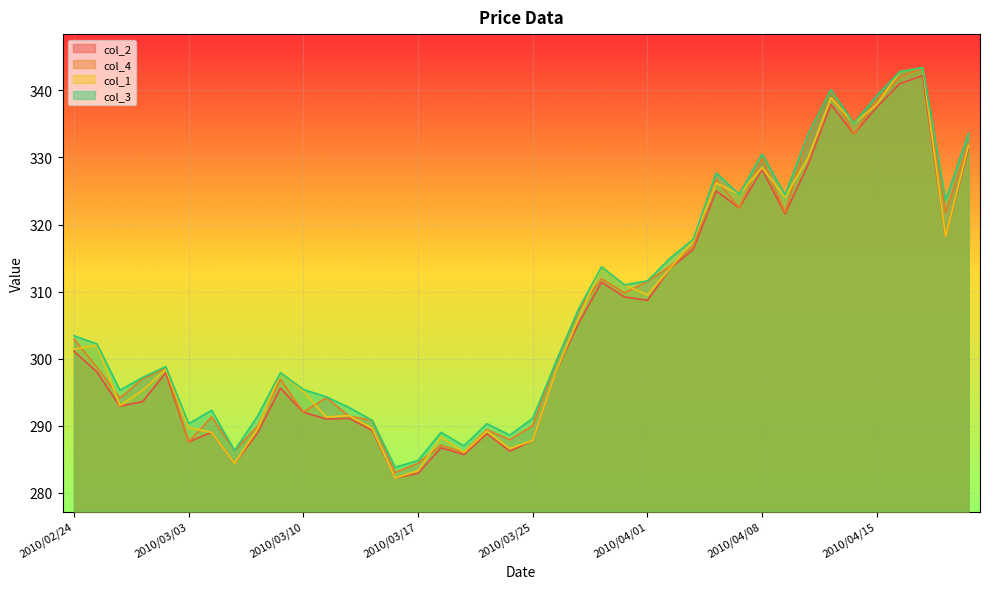

Which series changed the most between 2010/03/17 and 2010/04/09?

col_1